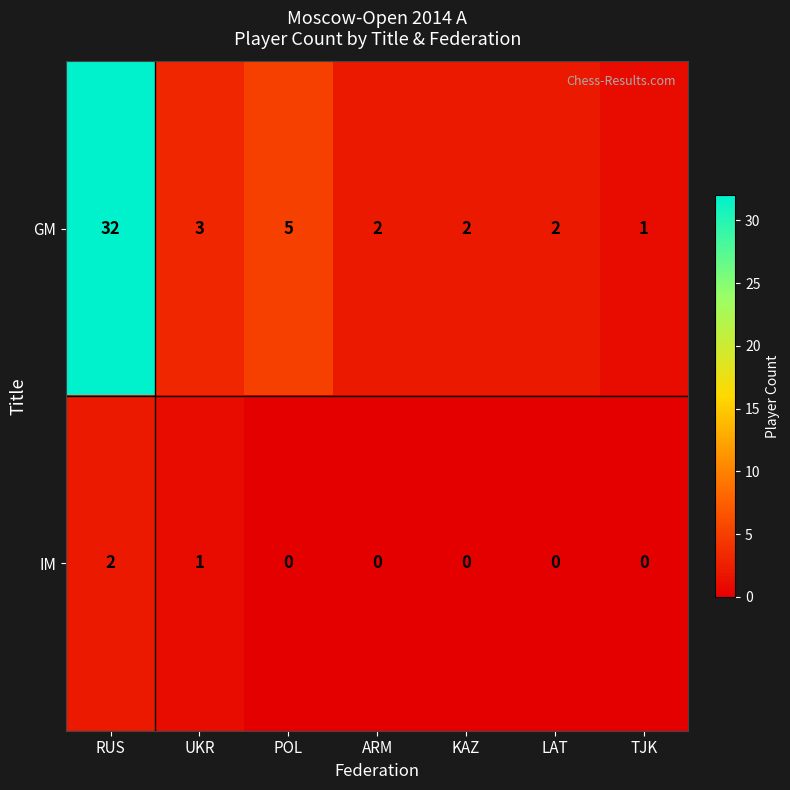

List the series in order of their overall mean, lowest first.

IM, GM